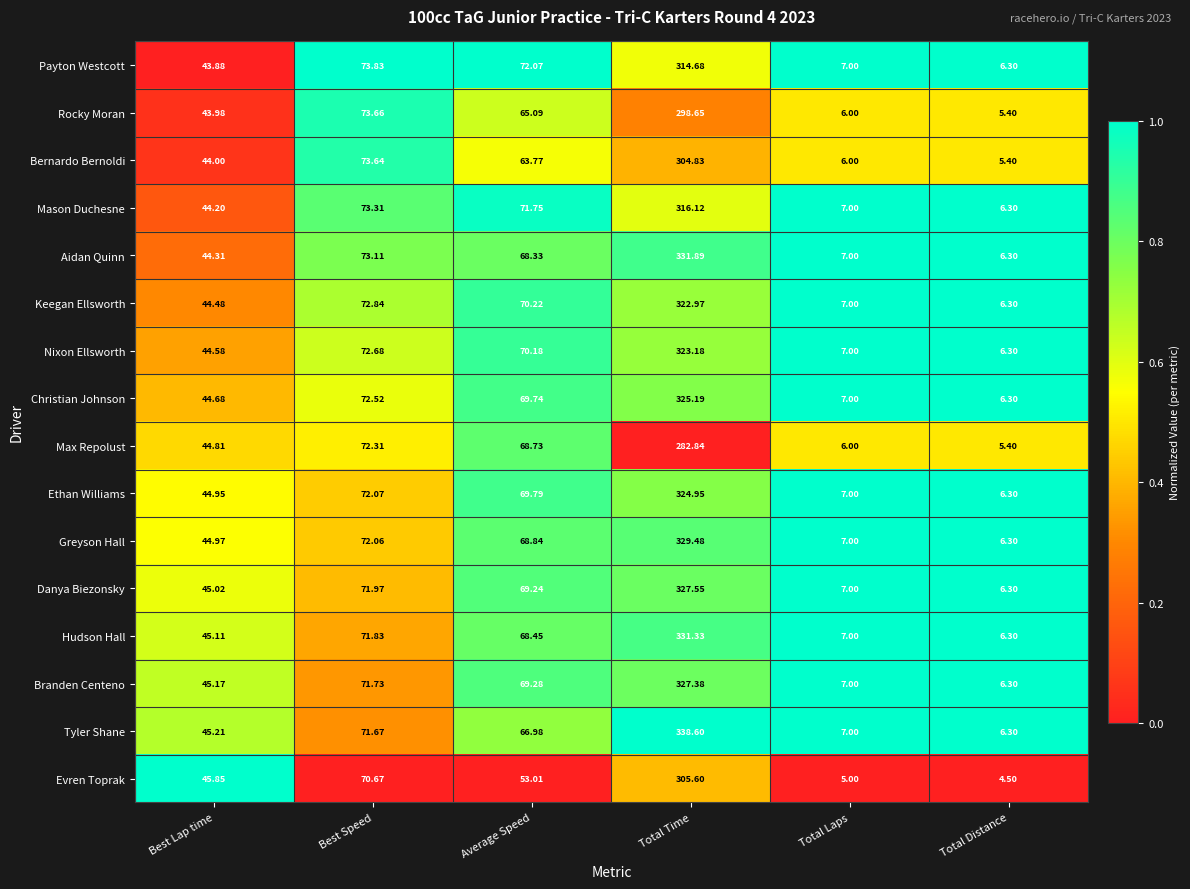

At which category is the sum across all series the highest?

Total Time